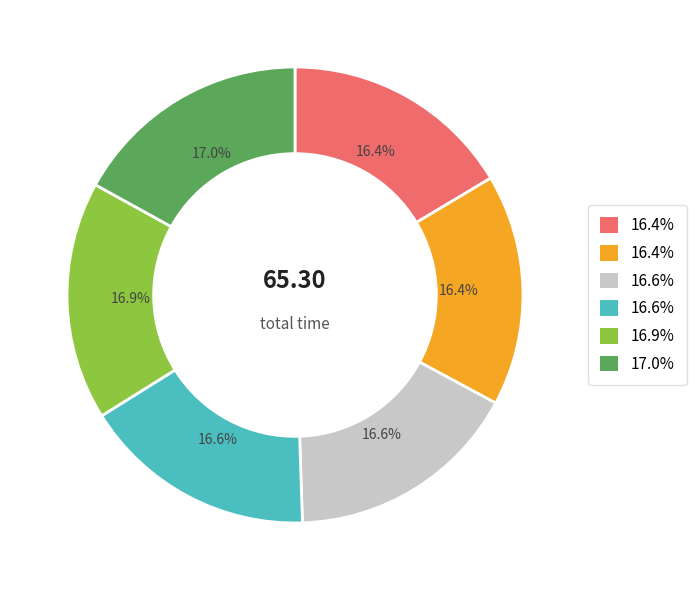

Does any single category account for the majority?

No